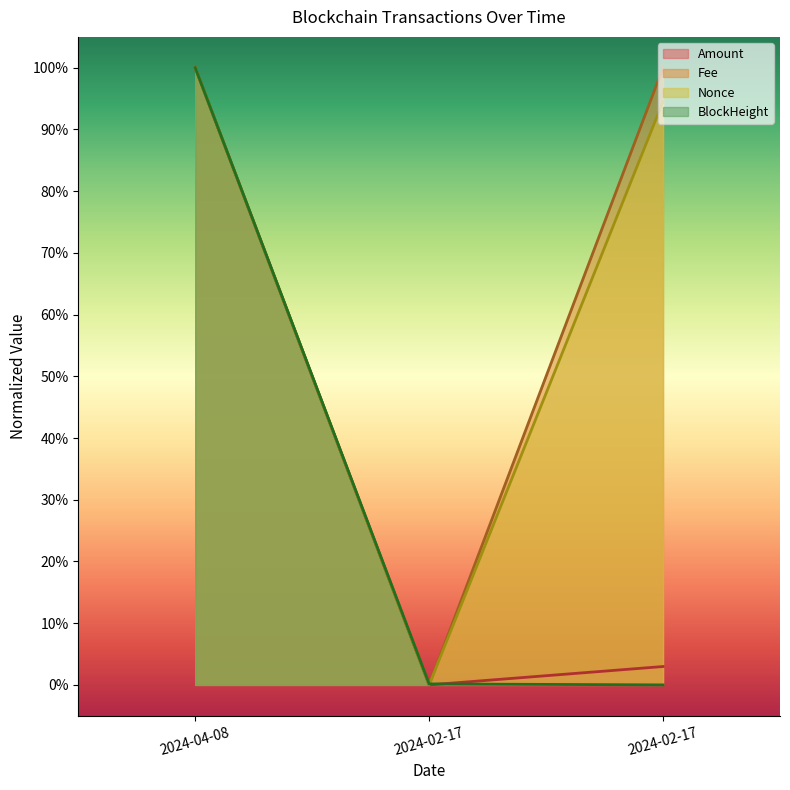

What are all the series names shown in the legend?

Amount, Fee, Nonce, BlockHeight